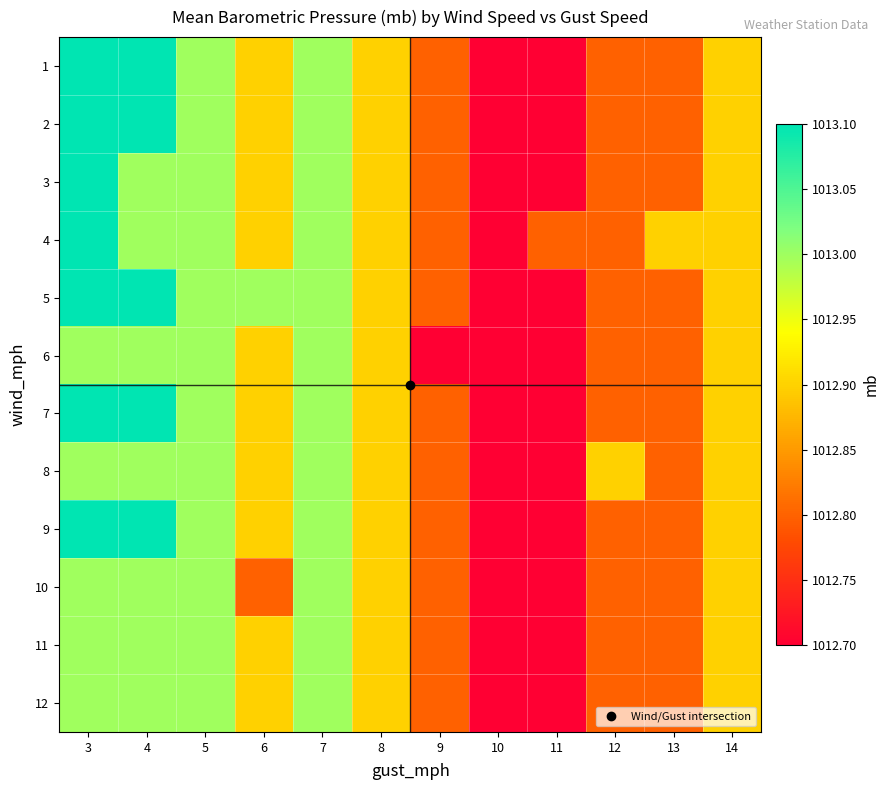

Reading right to left, transcribe all the data shown in this chart.

1: 14=1012.9	13=1012.8	12=1012.8	11=1012.7	10=1012.7	9=1012.8	8=1012.9	7=1013.0	6=1012.9	5=1013.0	4=1013.1	3=1013.1
2: 14=1012.9	13=1012.8	12=1012.8	11=1012.7	10=1012.7	9=1012.8	8=1012.9	7=1013.0	6=1012.9	5=1013.0	4=1013.1	3=1013.1
3: 14=1012.9	13=1012.8	12=1012.8	11=1012.7	10=1012.7	9=1012.8	8=1012.9	7=1013.0	6=1012.9	5=1013.0	4=1013.0	3=1013.1
4: 14=1012.9	13=1012.9	12=1012.8	11=1012.8	10=1012.7	9=1012.8	8=1012.9	7=1013.0	6=1012.9	5=1013.0	4=1013.0	3=1013.1
5: 14=1012.9	13=1012.8	12=1012.8	11=1012.7	10=1012.7	9=1012.8	8=1012.9	7=1013.0	6=1013.0	5=1013.0	4=1013.1	3=1013.1
6: 14=1012.9	13=1012.8	12=1012.8	11=1012.7	10=1012.7	9=1012.7	8=1012.9	7=1013.0	6=1012.9	5=1013.0	4=1013.0	3=1013.0
7: 14=1012.9	13=1012.8	12=1012.8	11=1012.7	10=1012.7	9=1012.8	8=1012.9	7=1013.0	6=1012.9	5=1013.0	4=1013.1	3=1013.1
8: 14=1012.9	13=1012.8	12=1012.9	11=1012.7	10=1012.7	9=1012.8	8=1012.9	7=1013.0	6=1012.9	5=1013.0	4=1013.0	3=1013.0
9: 14=1012.9	13=1012.8	12=1012.8	11=1012.7	10=1012.7	9=1012.8	8=1012.9	7=1013.0	6=1012.9	5=1013.0	4=1013.1	3=1013.1
10: 14=1012.9	13=1012.8	12=1012.8	11=1012.7	10=1012.7	9=1012.8	8=1012.9	7=1013.0	6=1012.8	5=1013.0	4=1013.0	3=1013.0
11: 14=1012.9	13=1012.8	12=1012.8	11=1012.7	10=1012.7	9=1012.8	8=1012.9	7=1013.0	6=1012.9	5=1013.0	4=1013.0	3=1013.0
12: 14=1012.9	13=1012.8	12=1012.8	11=1012.7	10=1012.7	9=1012.8	8=1012.9	7=1013.0	6=1012.9	5=1013.0	4=1013.0	3=1013.0